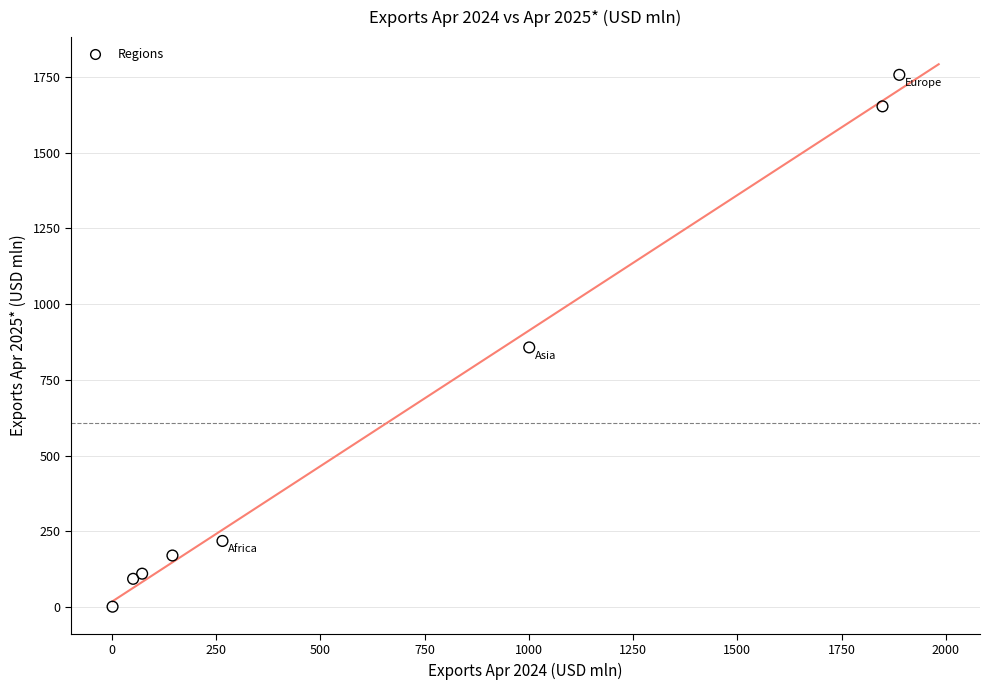

What Y value in the scatter plot is closest to 879?

857